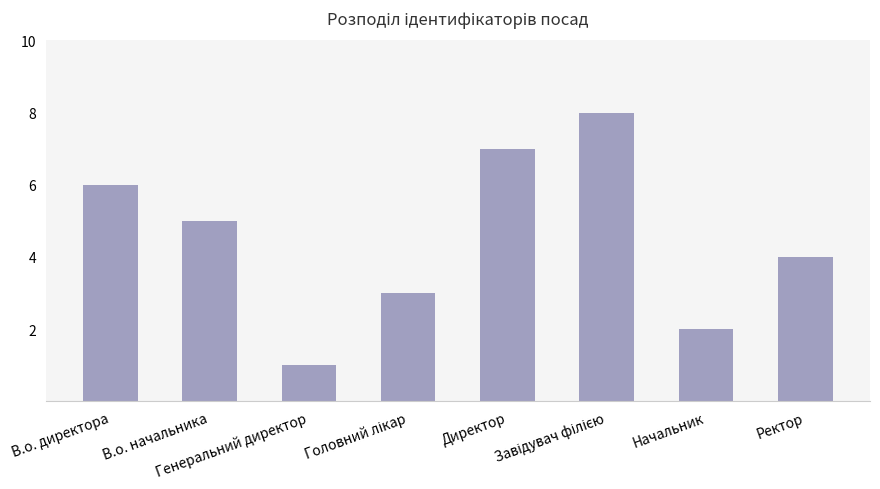

At which label is the value closest to 4?

Ректор